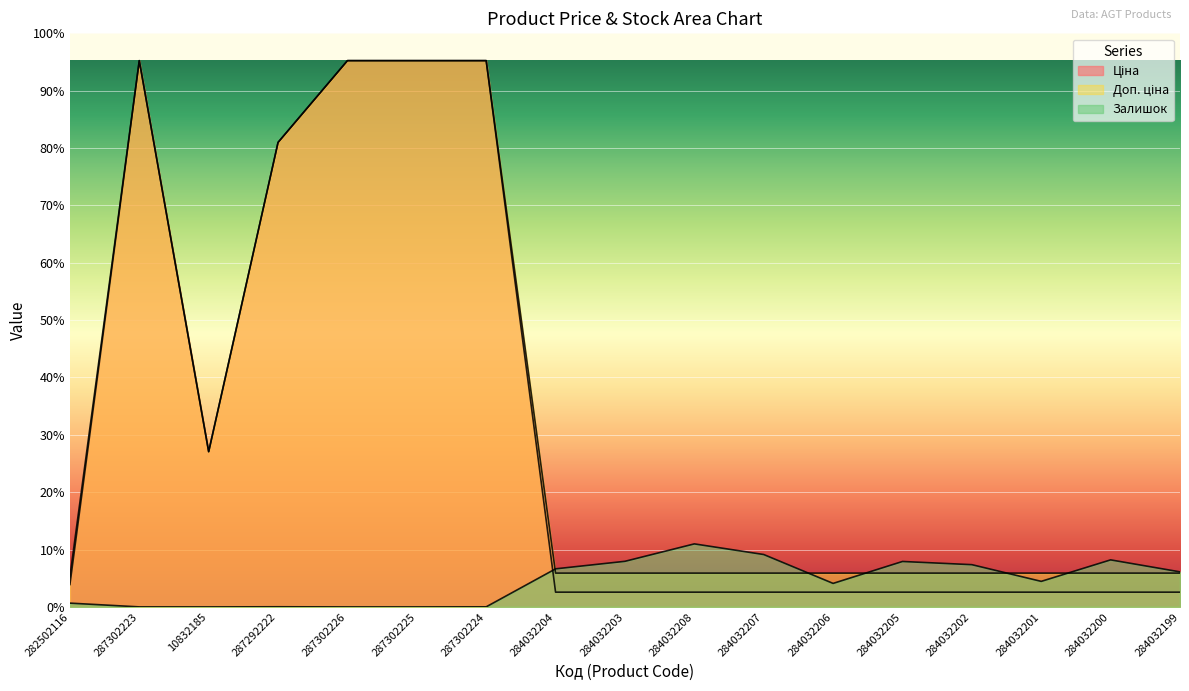

What position from the right is 287302224?

11